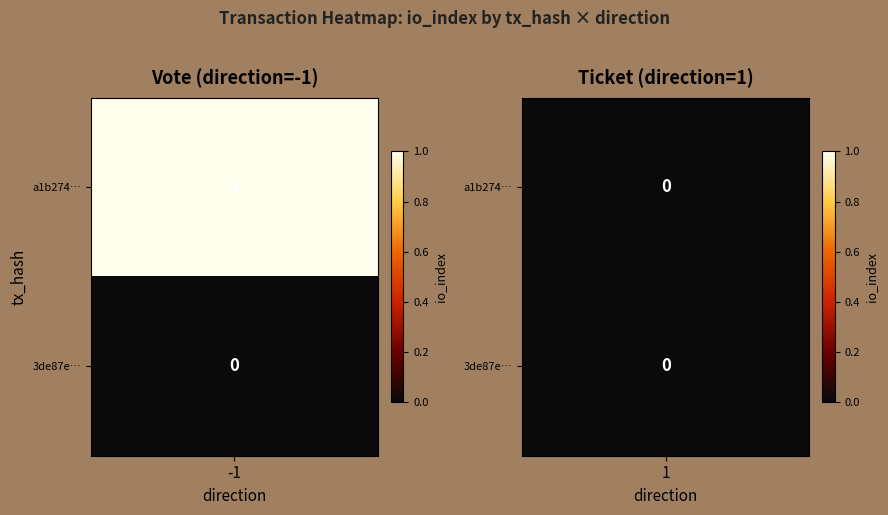

The a1b27484ac4e3fceb86e8676906ea94c087ef04 series shows -1 at direction. True or false?

True